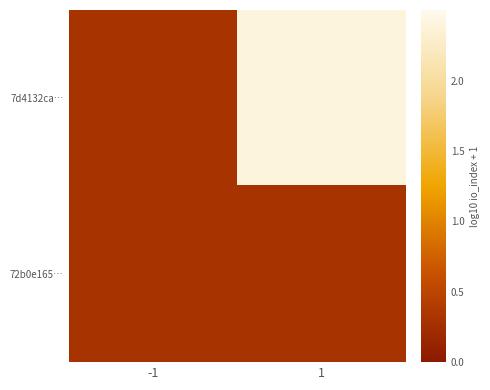

Between -1 and 1, which series saw the biggest shift?

7d4132ca…